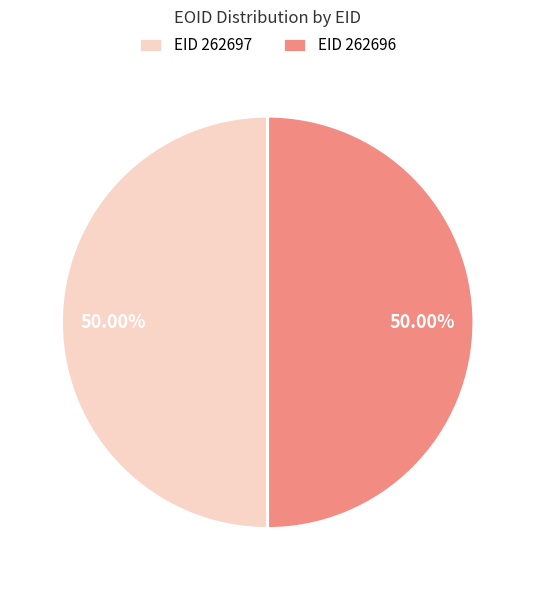

What is the ratio of the value at EID 262697 to the value at EID 262696?

1.0